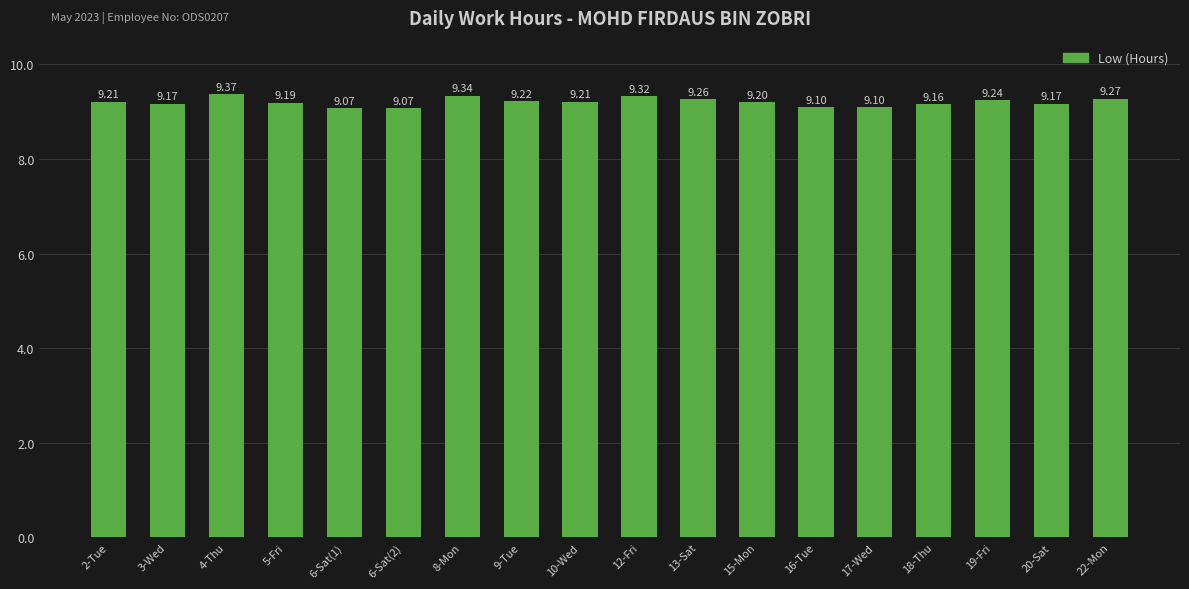

What is the difference between the maximum and minimum values?

0.3